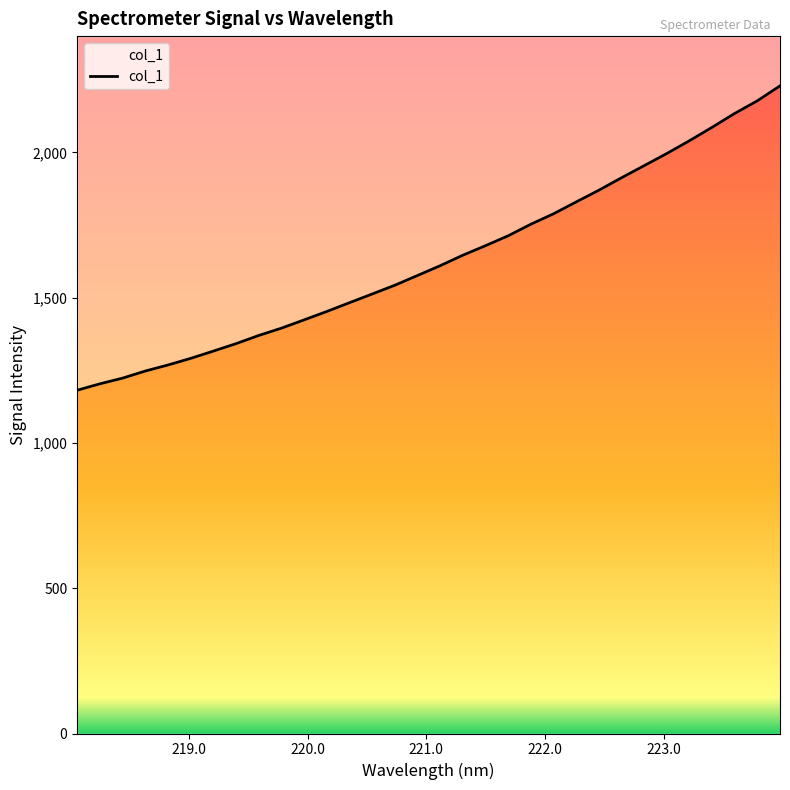

How many data points are less than 1609?

16